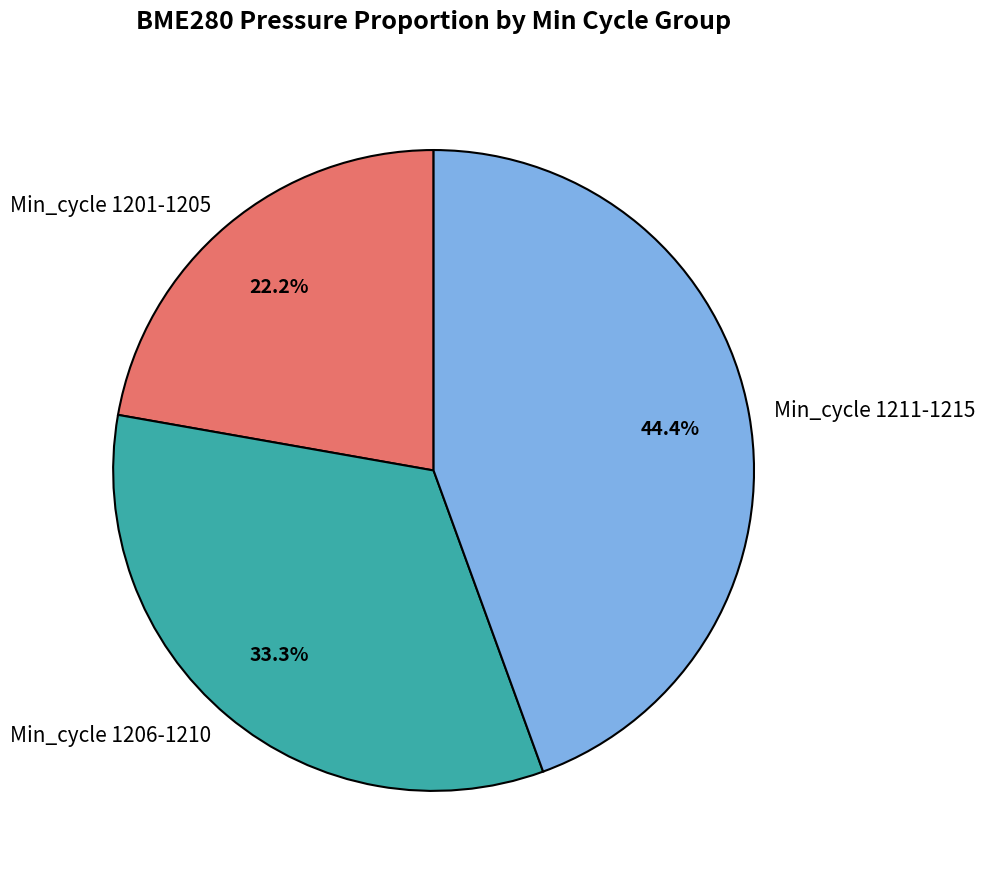

Is there any slice that represents more than half of the pie?

No